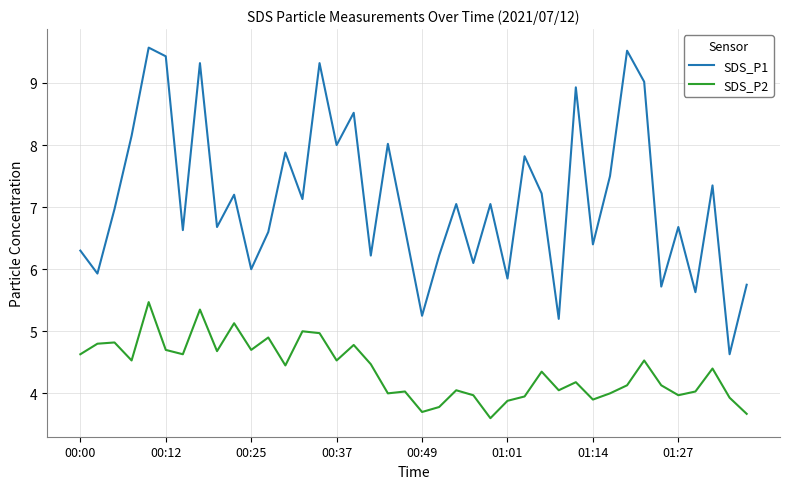

True or false: SDS_P2 and SDS_P1 cross at least once.

False